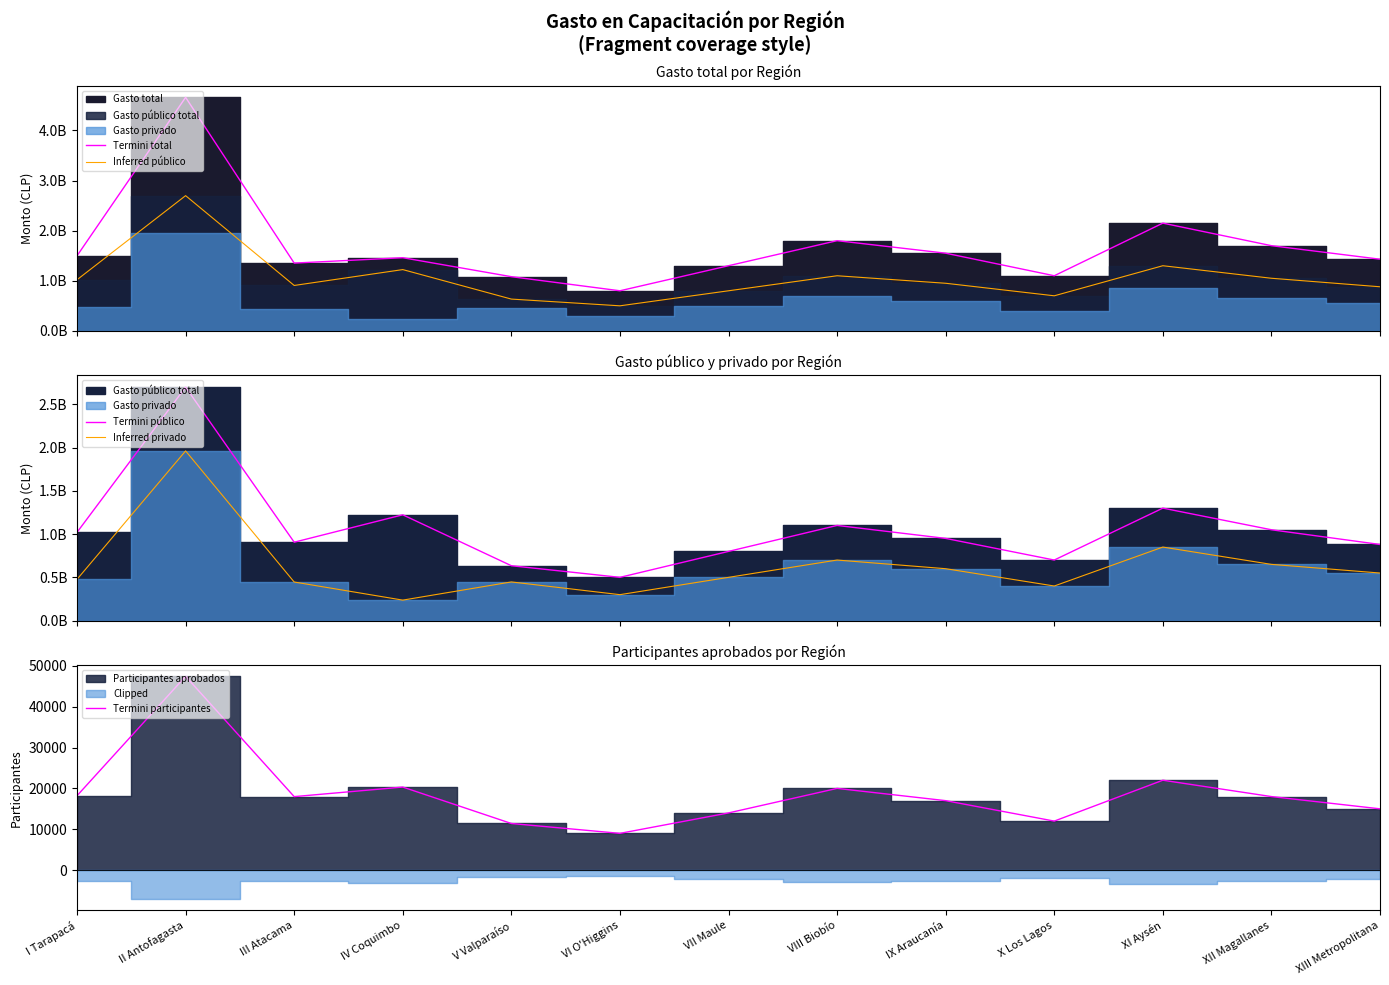

Rank the categories by Inferred privado value from highest to lowest.

II Antofagasta, XI Aysén, VIII Biobío, XII Magallanes, IX Araucanía, XIII Metropolitana, VII Maule, I Tarapacá, V Valparaíso, III Atacama, X Los Lagos, VI O'Higgins, IV Coquimbo